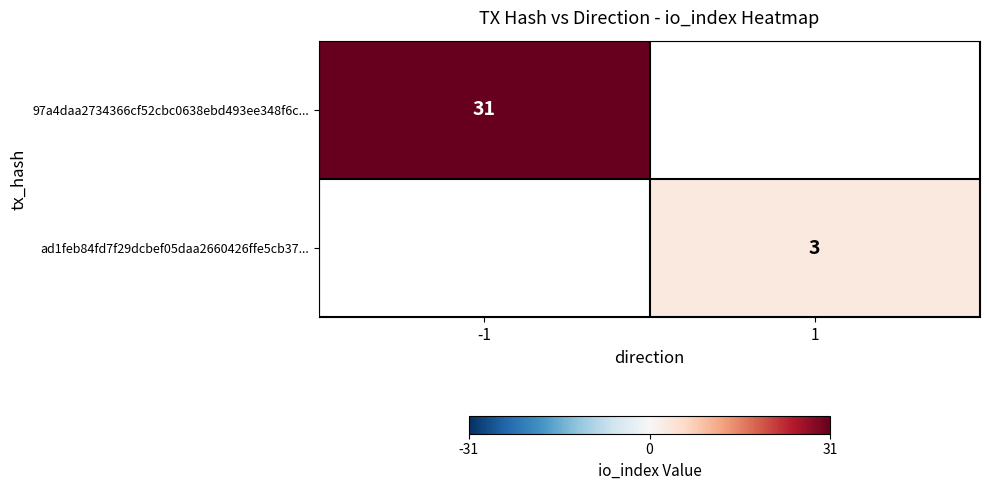

The value of 97a4daa2734366cf52cbc0638ebd493ee348f6c... at -1 is 31. True or false?

True